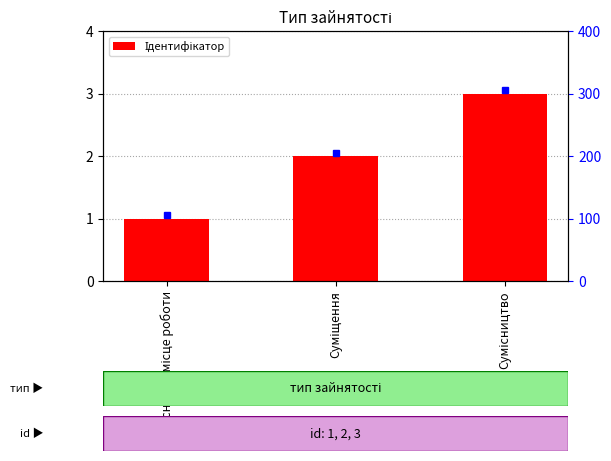

List the labels in order of value, smallest first.

Основне місце роботи, Суміщення, Сумісництво